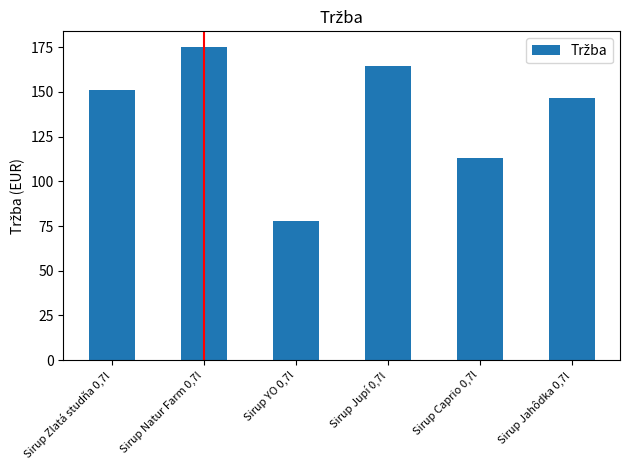

List the labels in order of value, largest first.

Sirup Natur Farm 0,7l, Sirup Jupí 0,7l, Sirup Zlatá studňa 0,7l, Sirup Jahôdka 0,7l, Sirup Caprio 0,7l, Sirup YO 0,7l